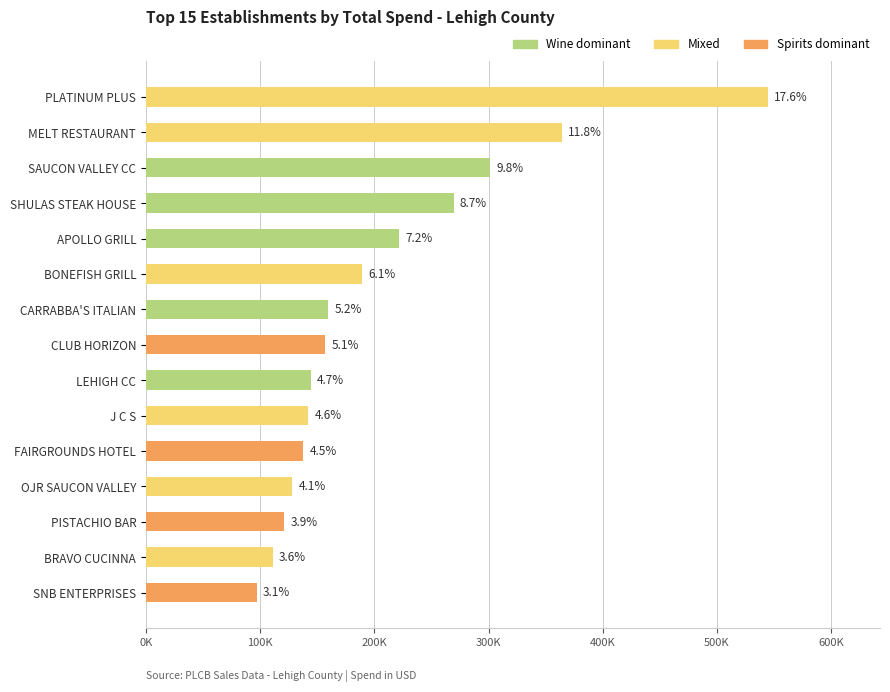

Are the bars horizontal?

Yes